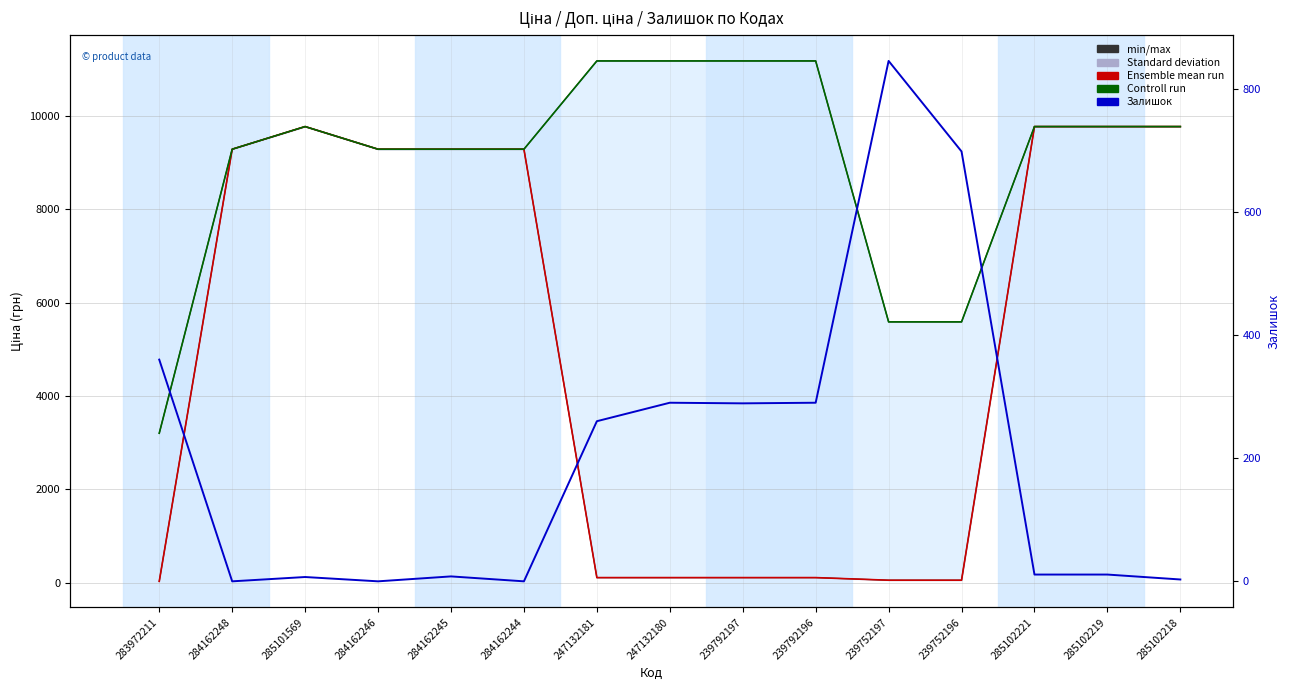

At which category is the sum across all series the highest?

285102221